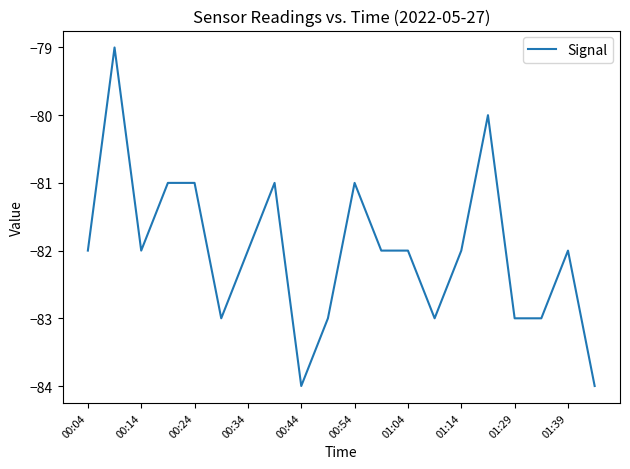

What is the difference between the maximum and minimum values?

5